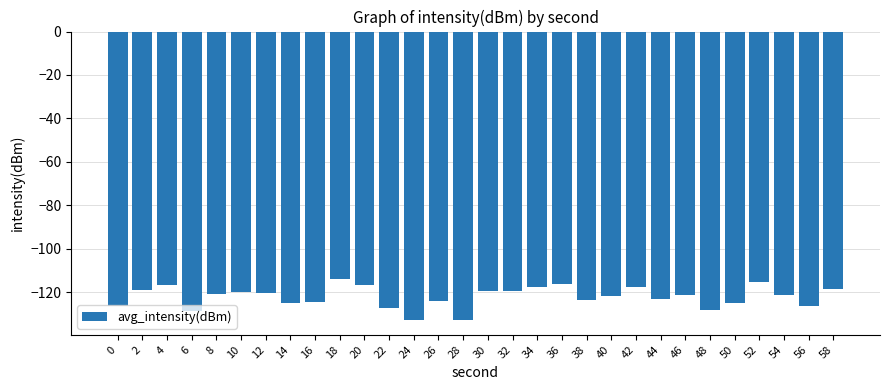

True or false: the data shows -78.4 at 18.

False